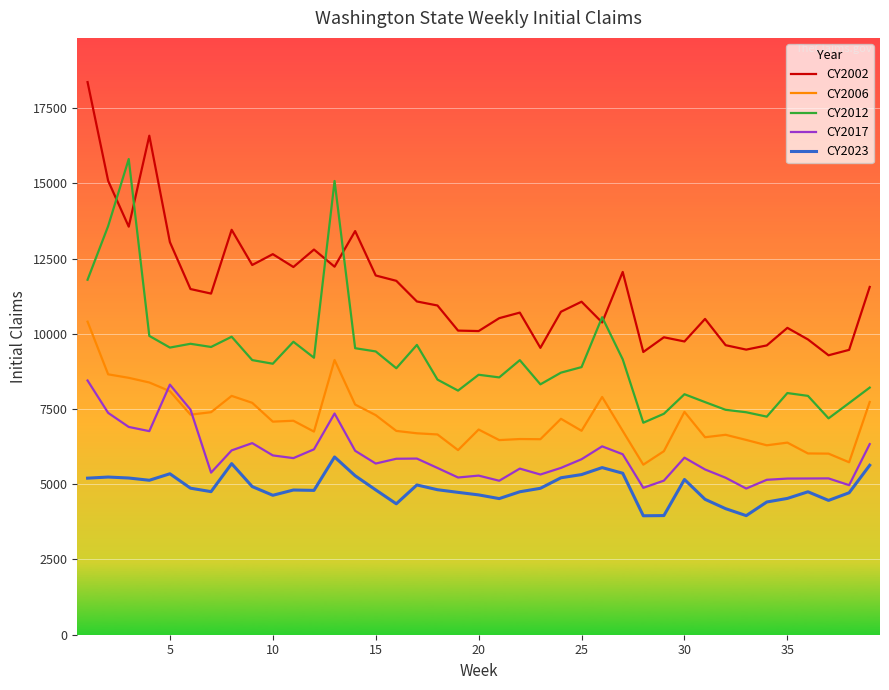

True or false: CY2002 and CY2006 intersect in this chart.

False